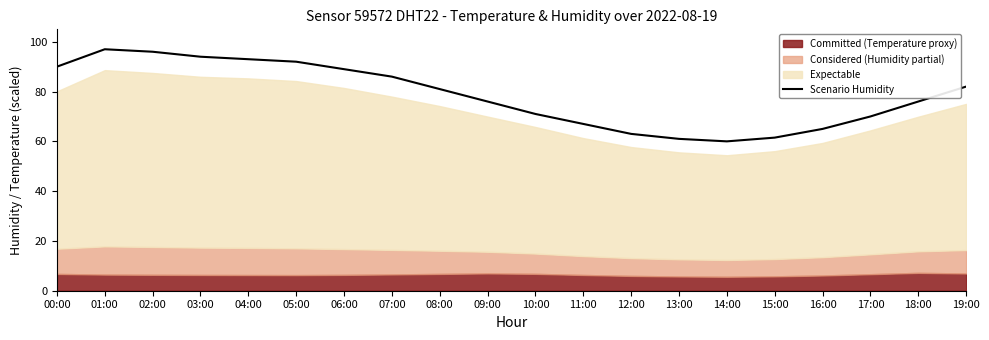

At which category does the data reach its first local peak?

01:00